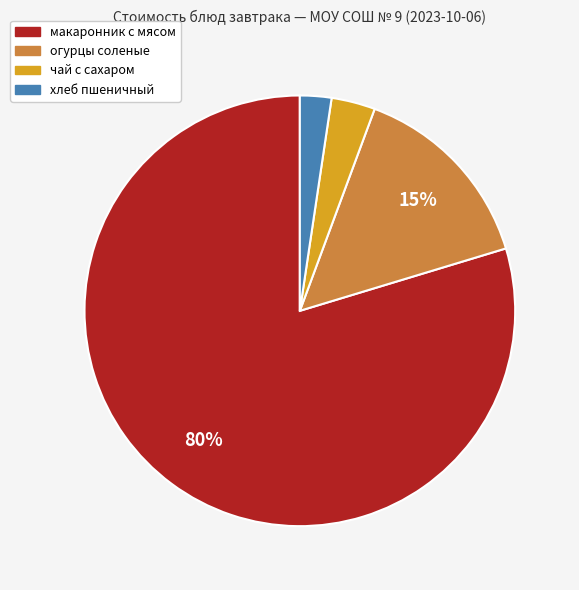

What is the smallest slice in the pie chart?

хлеб пшеничный